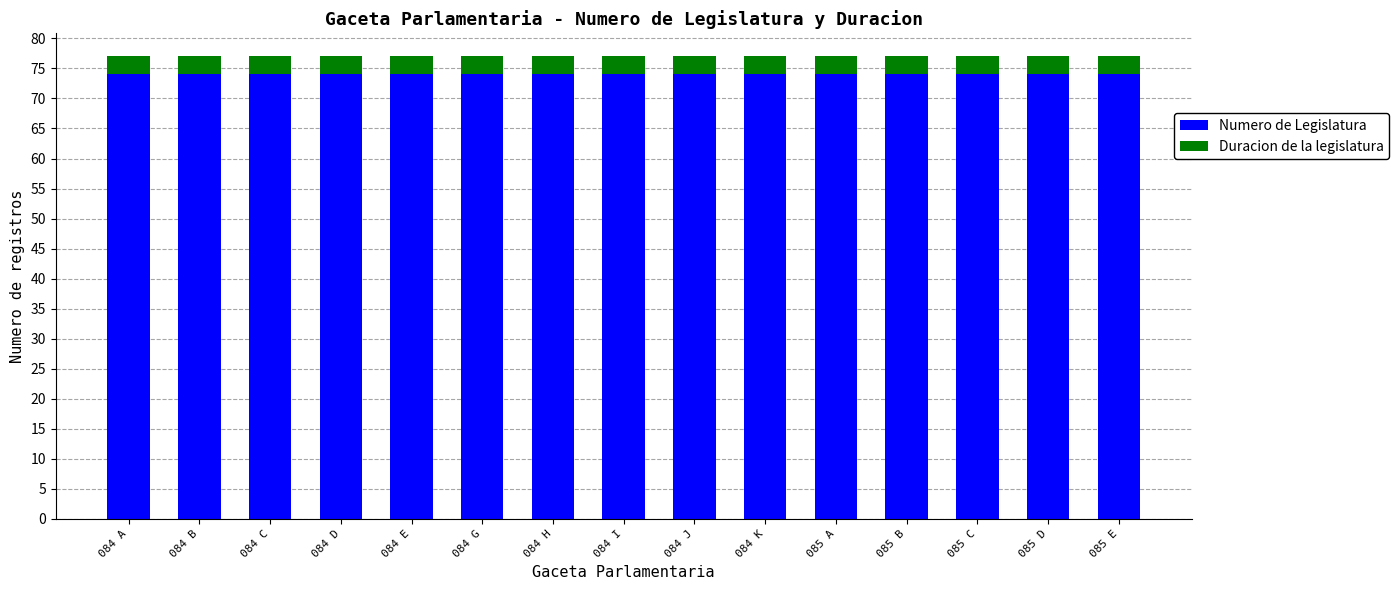

What is the highest value of the Numero de Legislatura series?

74